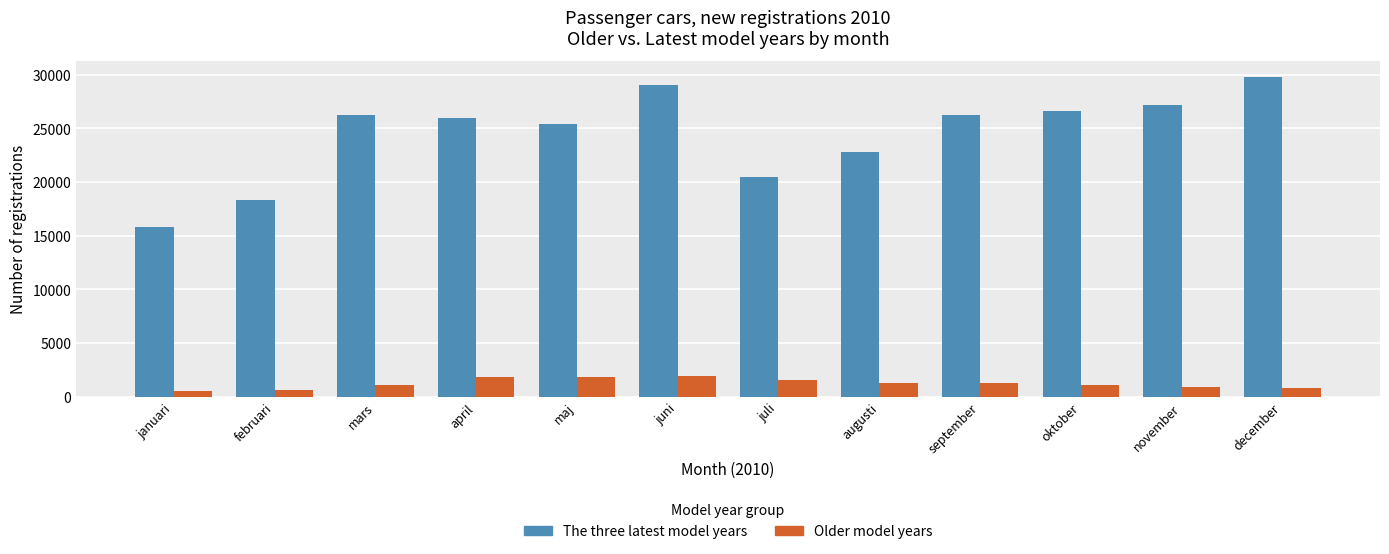

Rank the series at september from lowest to highest value.

Older model years, The three latest model years